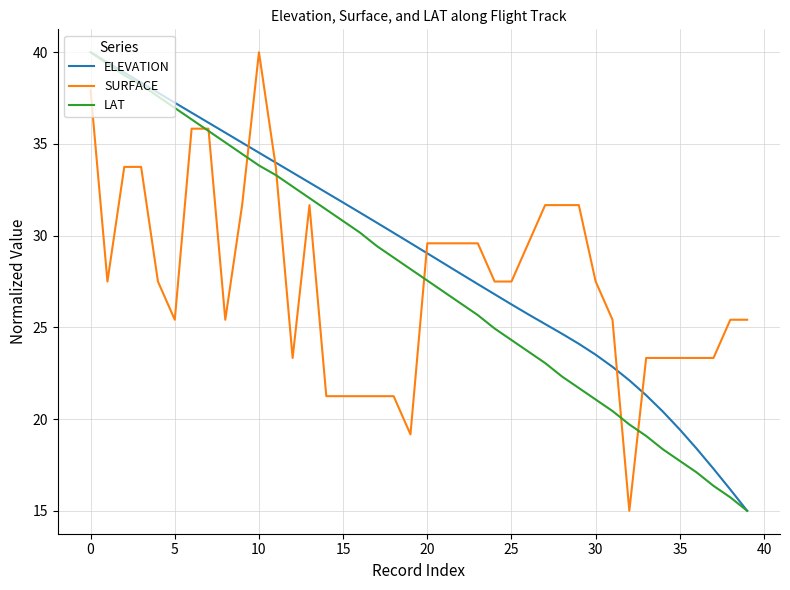

At how many categories does at least one series exceed 27?

31